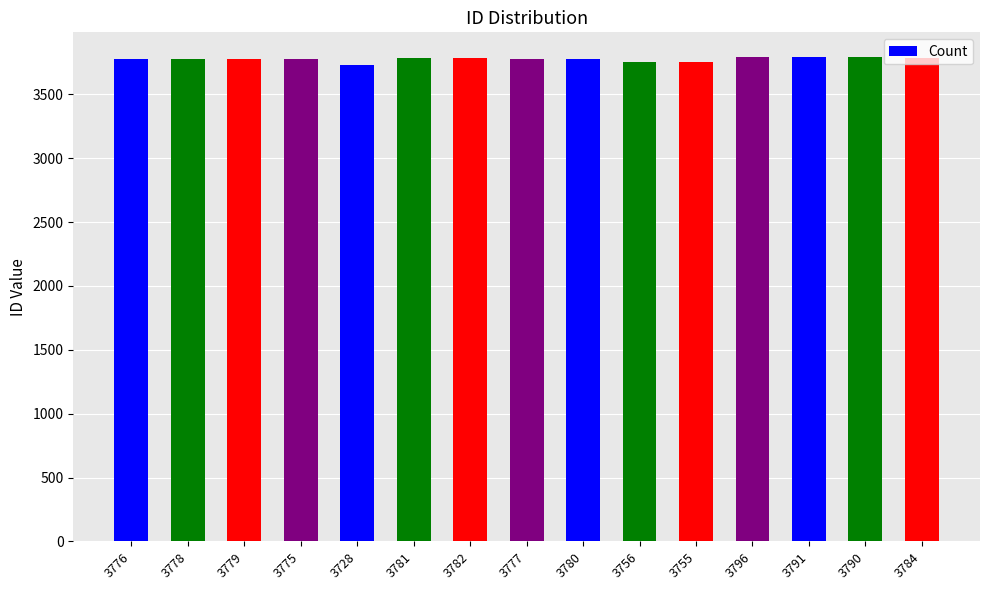

What is the ratio of the value at 3796 to the value at 3776?

1.0